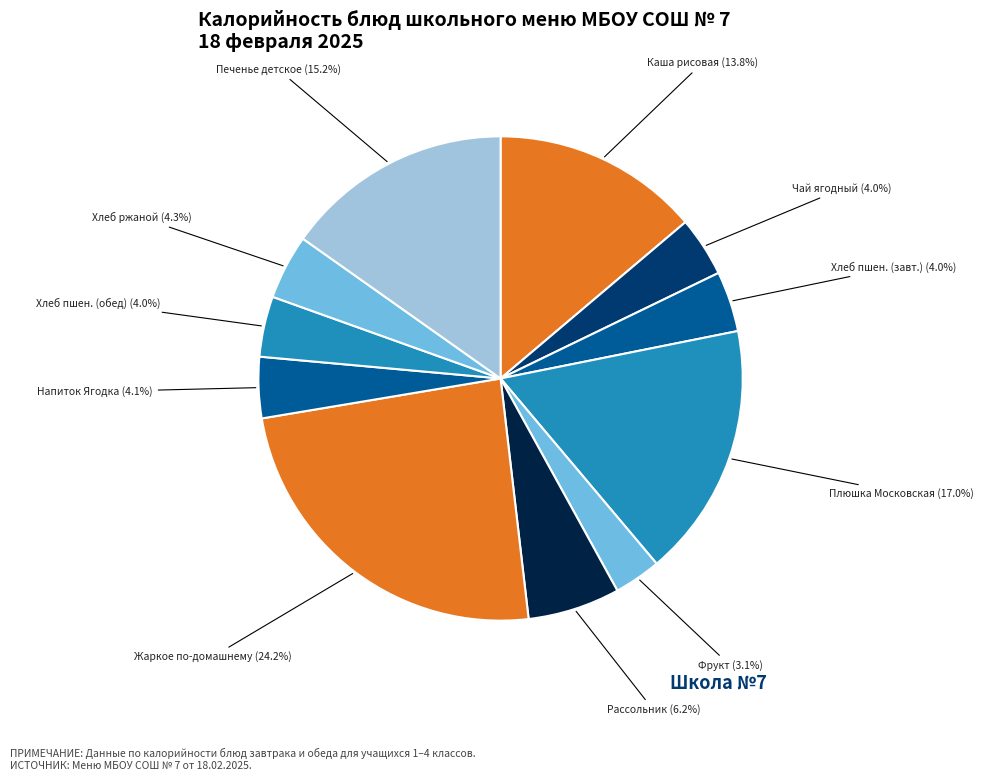

Is there any slice that represents more than half of the pie?

No